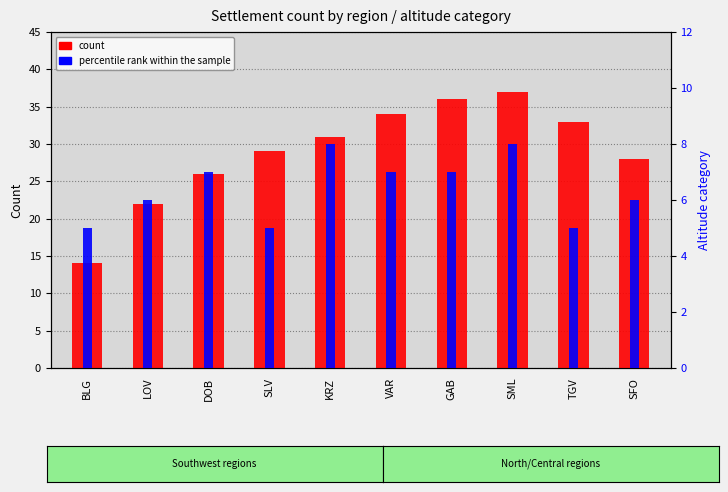

Is the value of percentile rank at GAB greater than the value of count at SML?

No